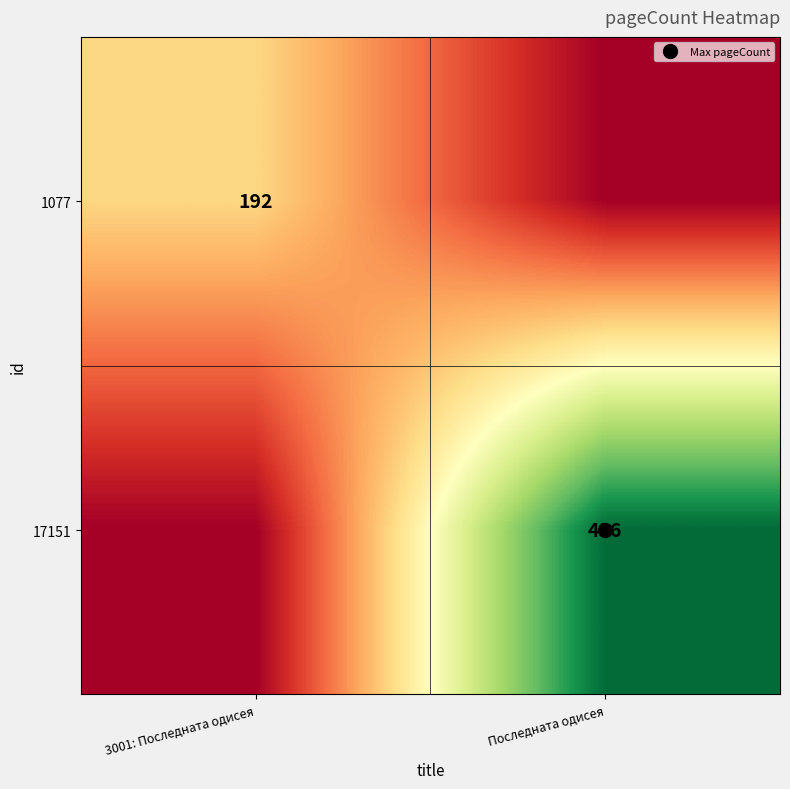

How many series are shown in this chart?

2